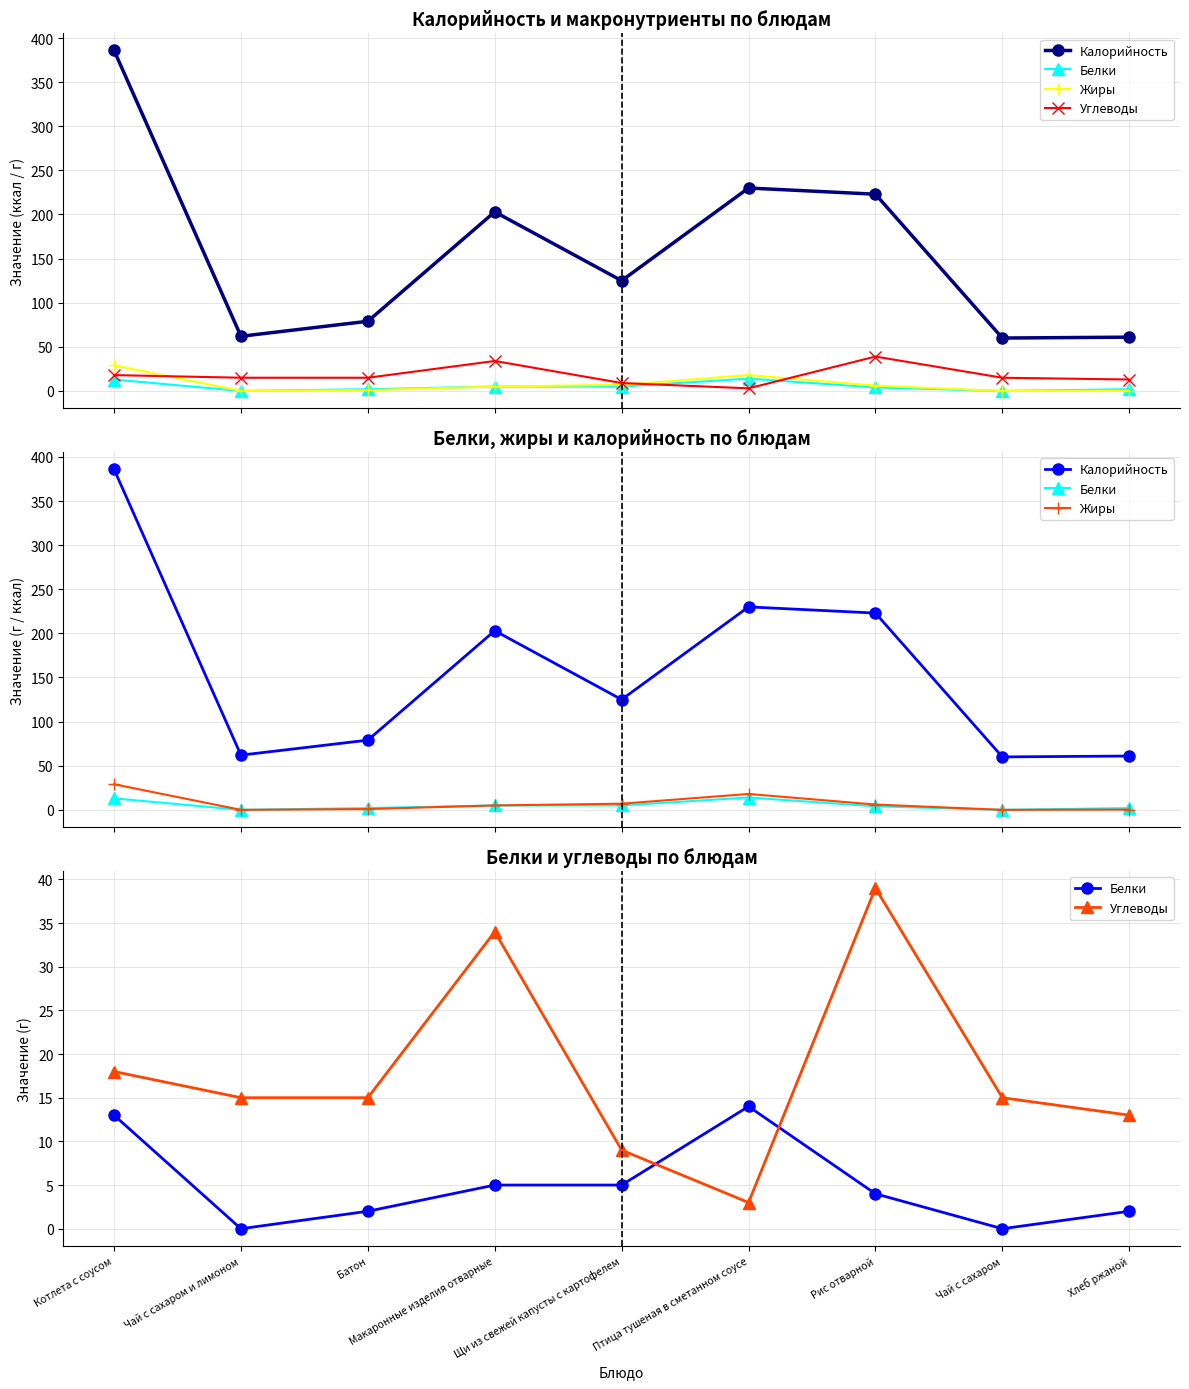

How many data points in Жиры are less than 5?

4